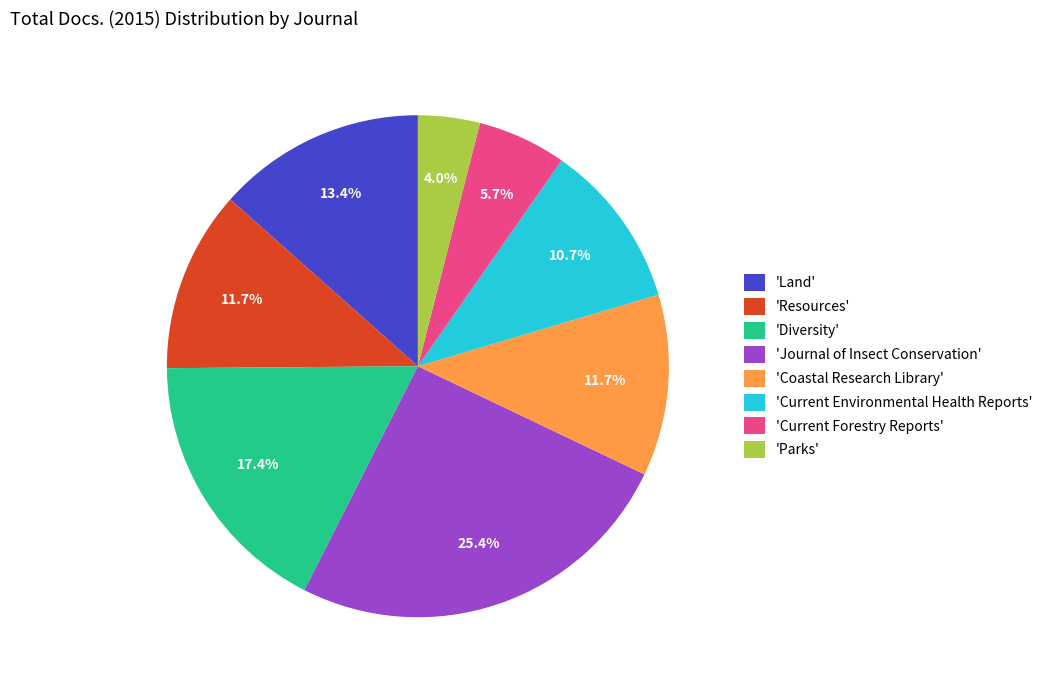

Which category has the smallest portion of the pie?

'Parks'